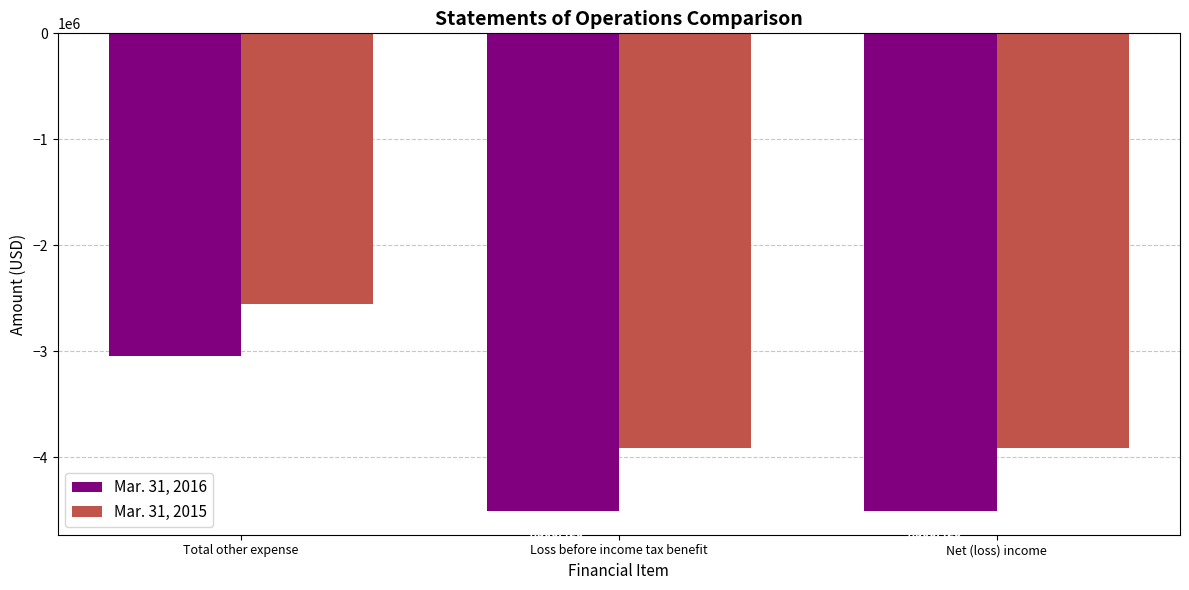

Is it true that Mar. 31, 2016 equals -4506426 at Net (loss) income?

True